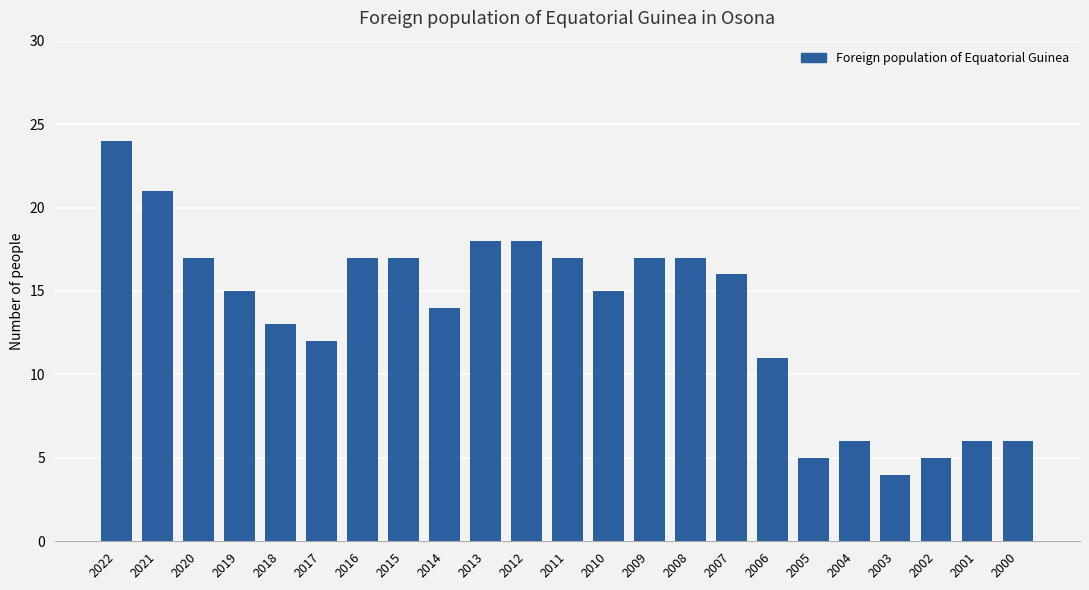

What is the value of the 20th bar from the left?

4